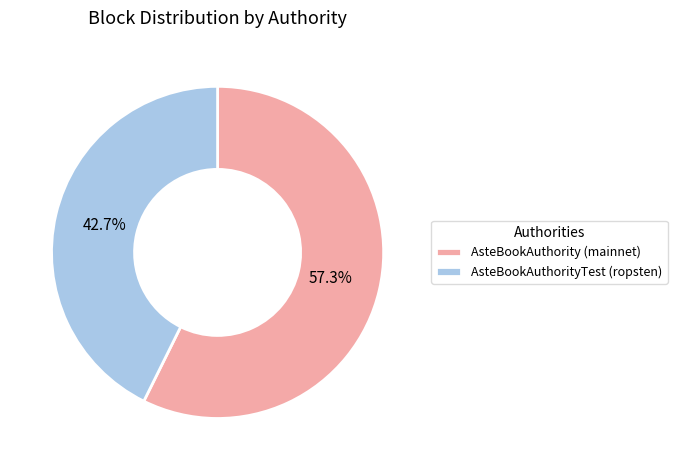

Which slice represents more than half of the pie?

AsteBookAuthority (mainnet)